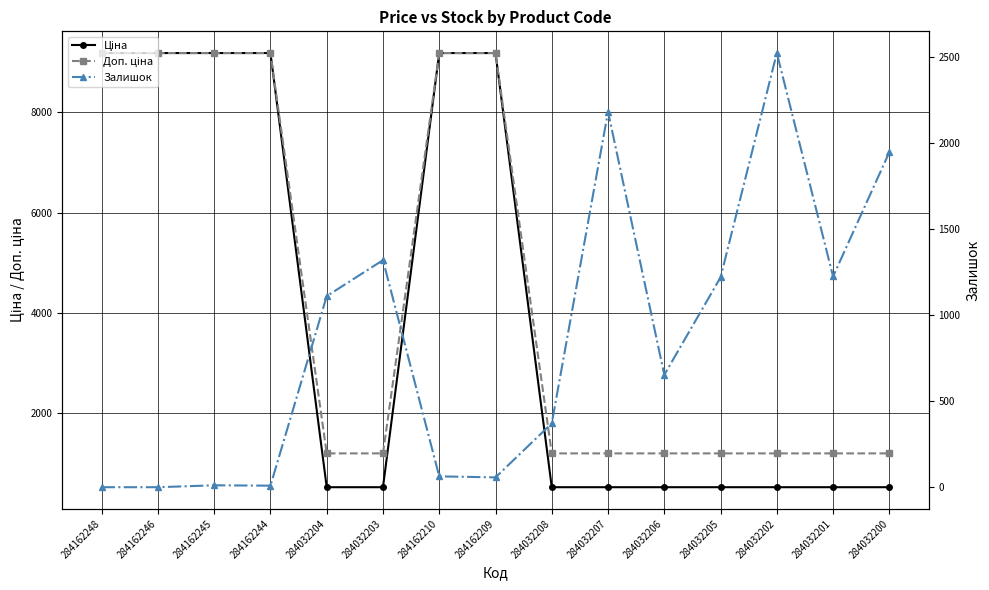

What is the sum of the Залишок values at 284032200 and 284032204?

3056.0